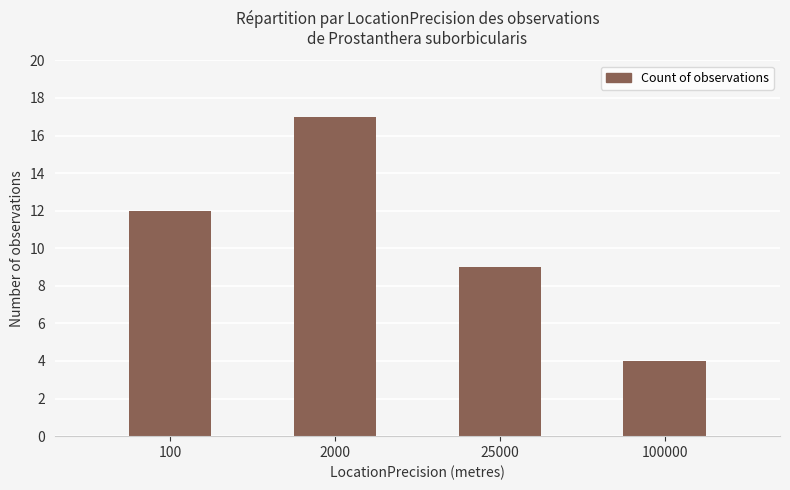

The value at 2000 is 11. True or false?

False